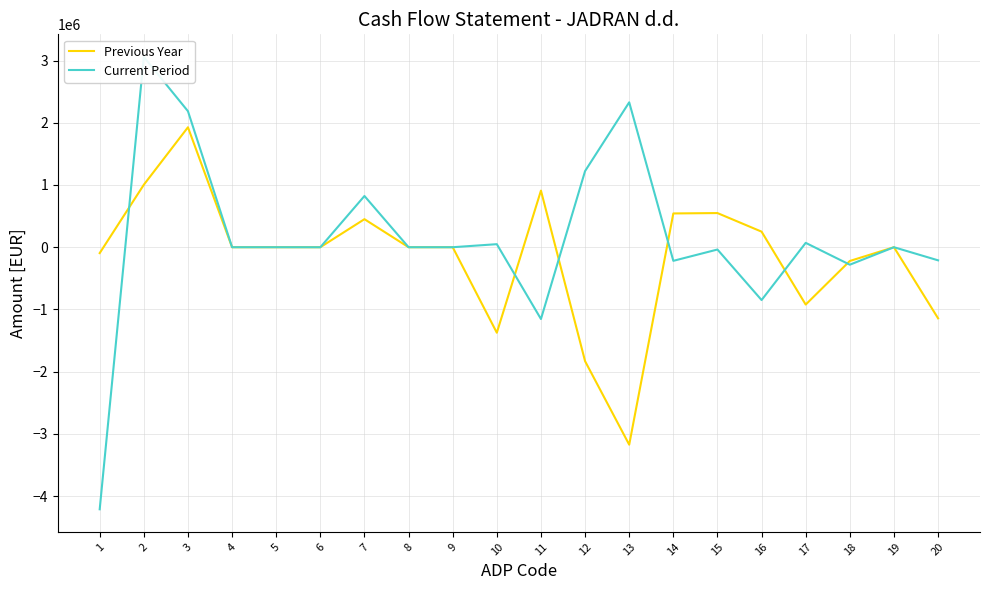

List the series in order of their overall mean, highest first.

Current Period, Previous Year